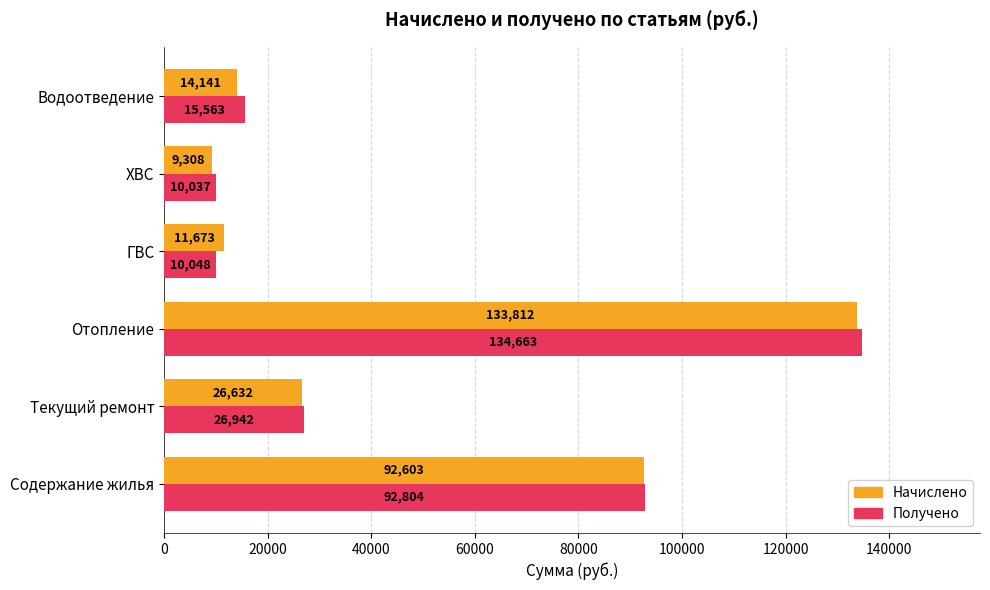

Rank the series by their average value, from lowest to highest.

Начислено, Получено